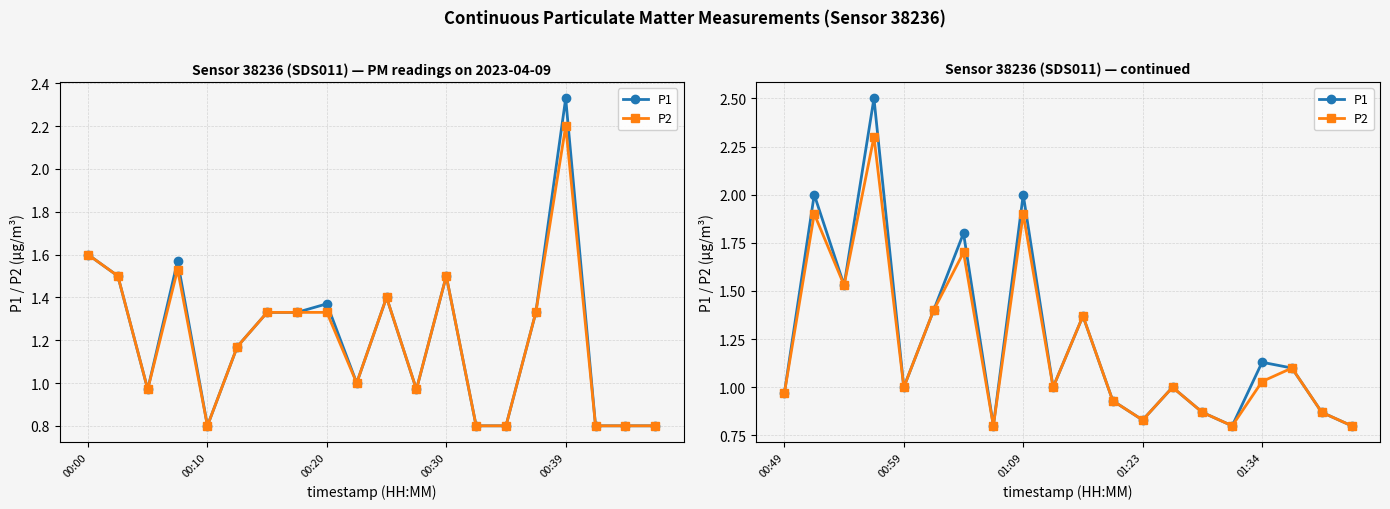

List the series in order of their overall mean, highest first.

P1, P2